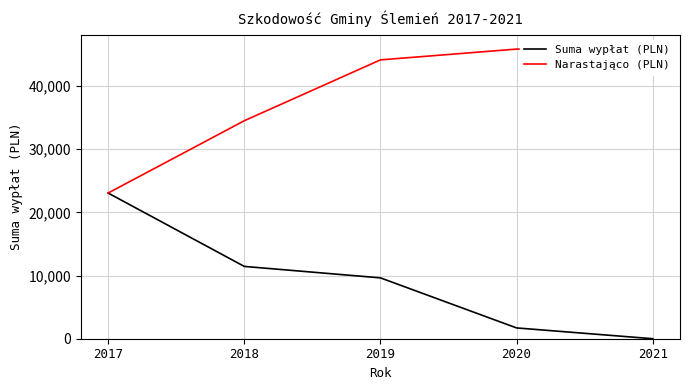

At which category is the sum across all series the highest?

2019